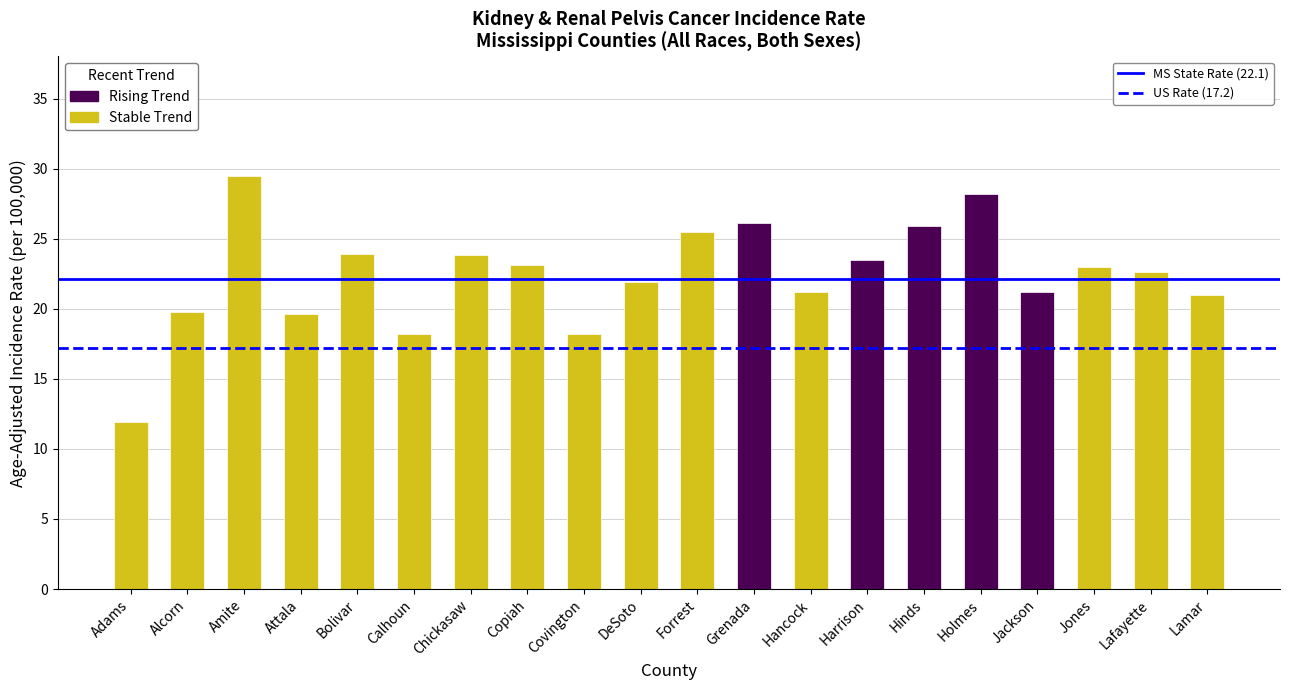

What is the average value?

22.4